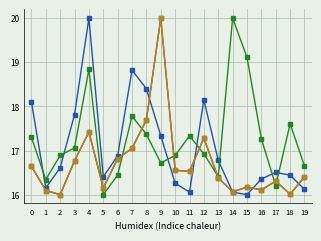

What is the spread (max minus min) of values at 11?

1.3